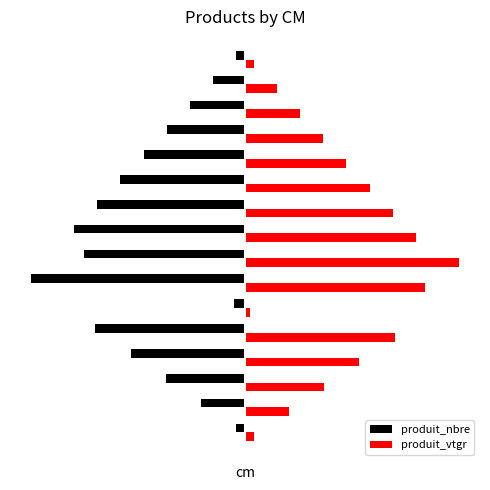

Which series has the widest spread of values?

produit_vtgr